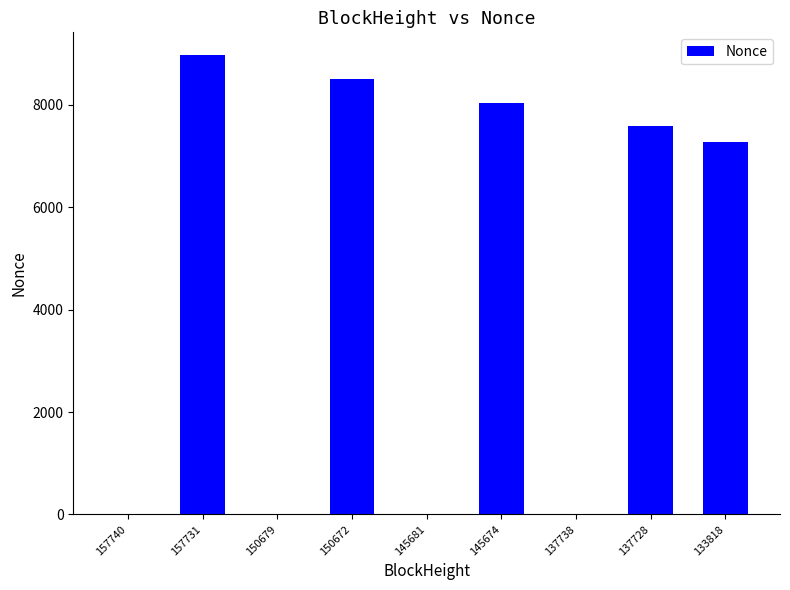

What is the sum of all values?

40381